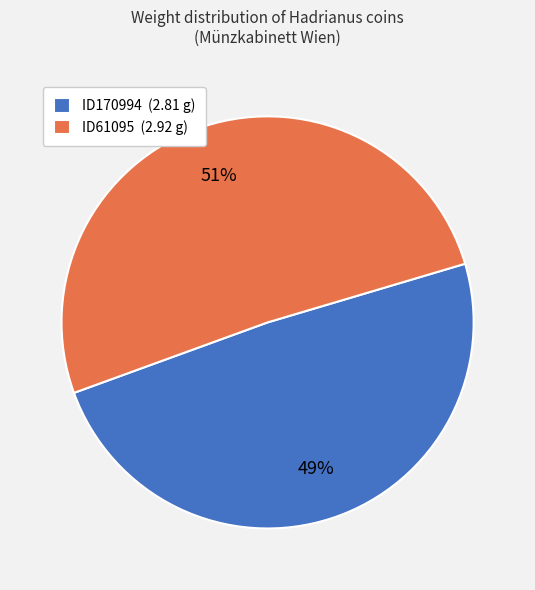

Which slice is the smallest?

ID170994